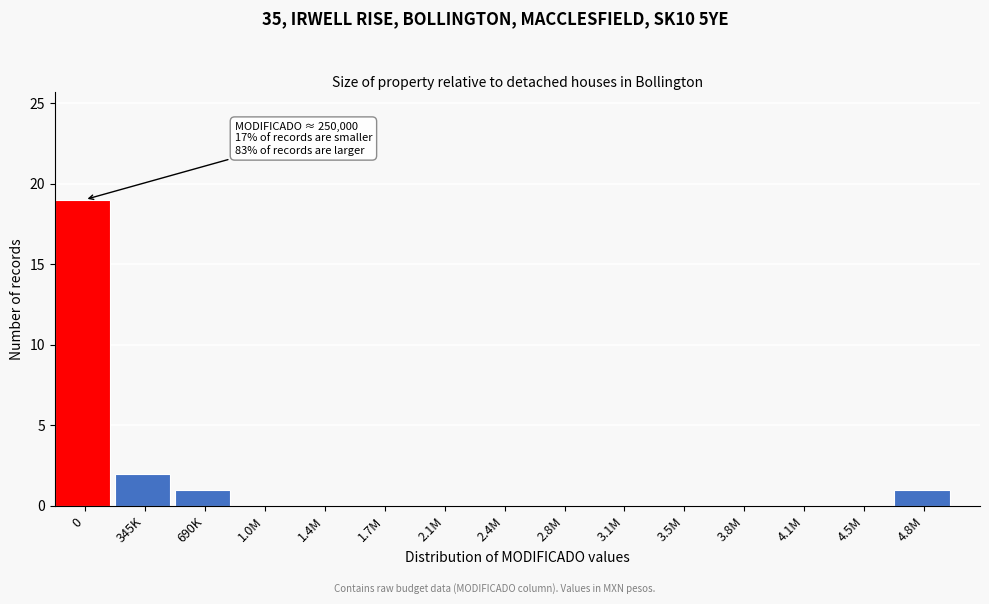

Reading left to right, what are all the values shown in this chart?

0=19	345K=2	690K=1	1.0M=0	1.4M=0	1.7M=0	2.1M=0	2.4M=0	2.8M=0	3.1M=0	3.5M=0	3.8M=0	4.1M=0	4.5M=0	4.8M=1